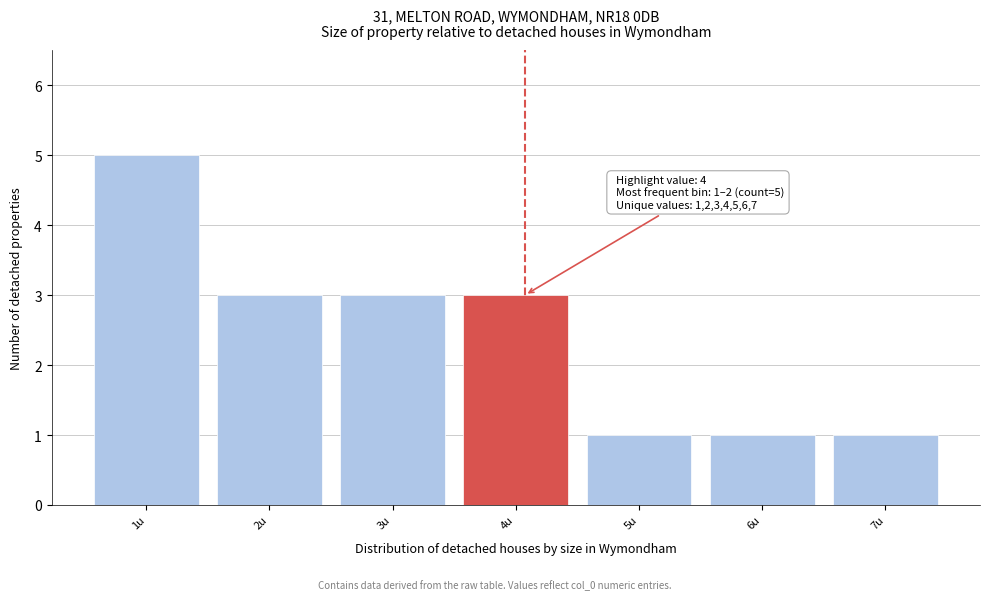

Reading left to right, transcribe all the data shown in this chart.

5	3	3	3	1	1	1